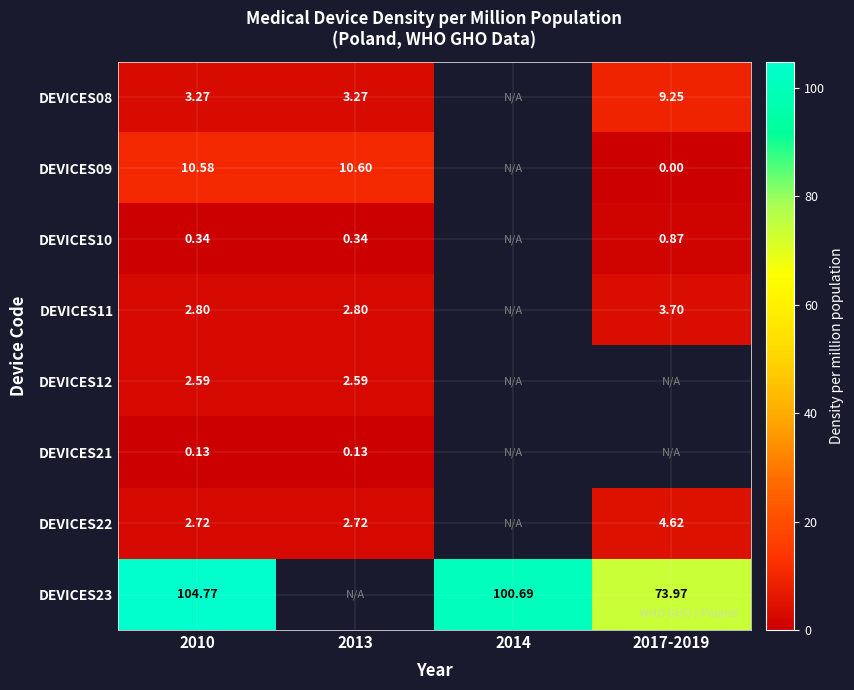

Which series has the widest spread of values?

DEVICES23